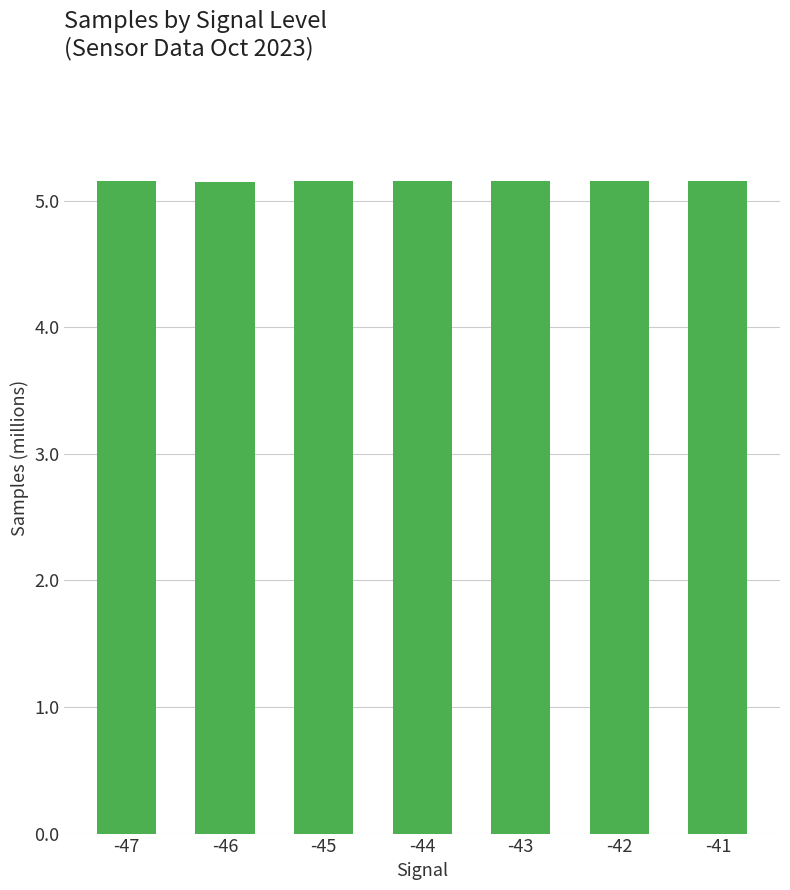

Approximately how many times larger is the value at -41 compared to -47?

1.0